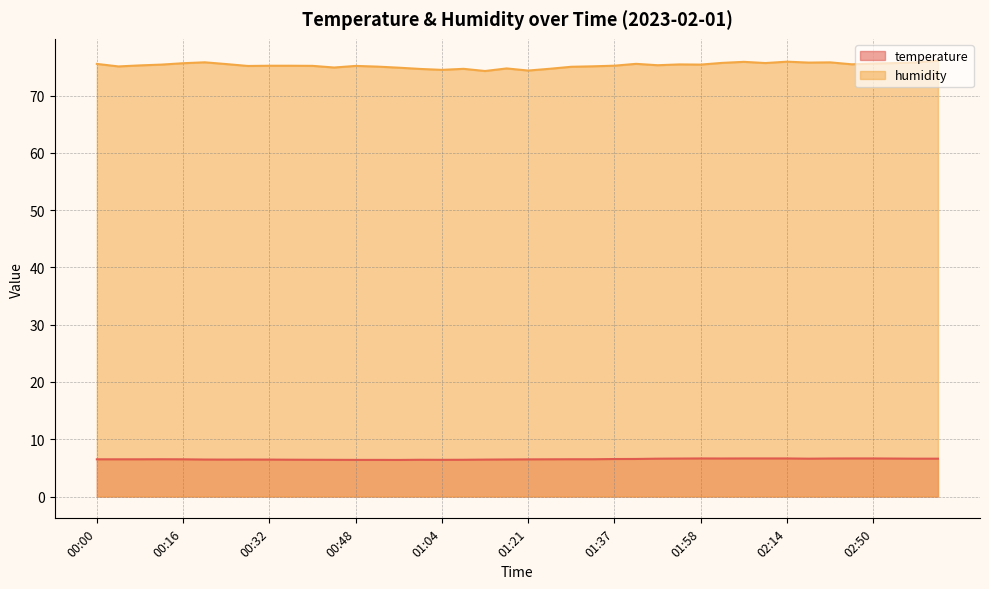

At which label does temperature reach its minimum?

00:56